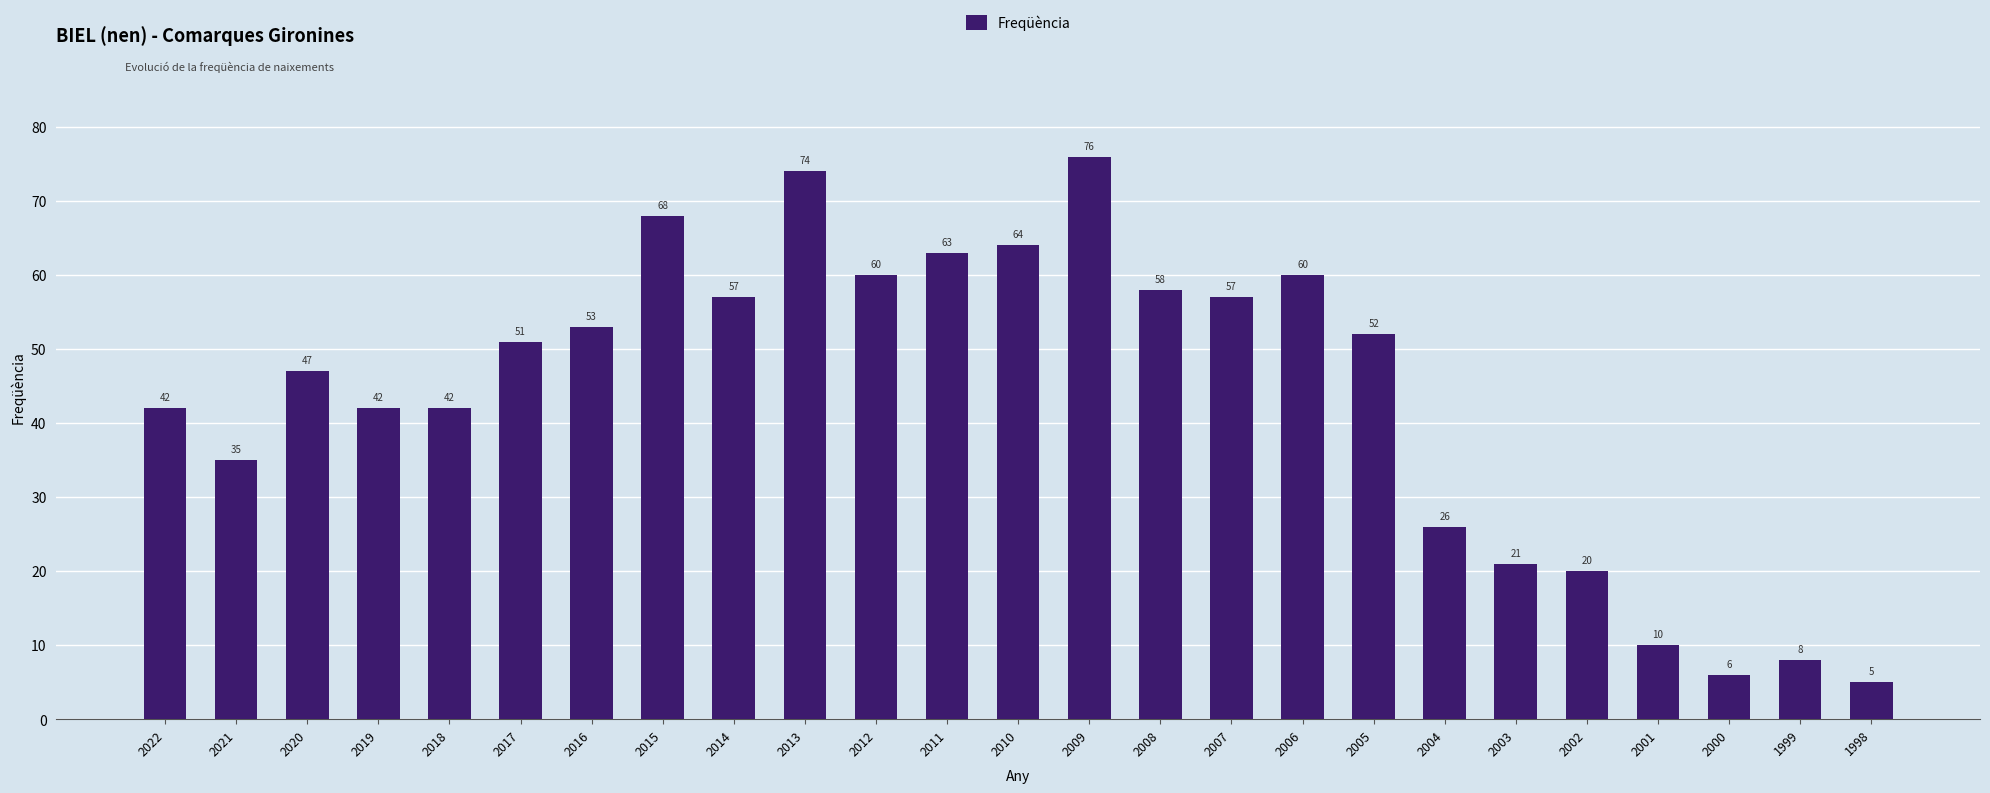

Which label corresponds to the largest value in the chart?

2009